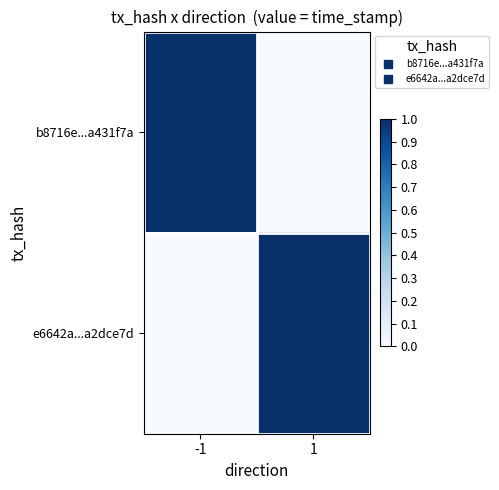

How many categories are shown in the chart?

2